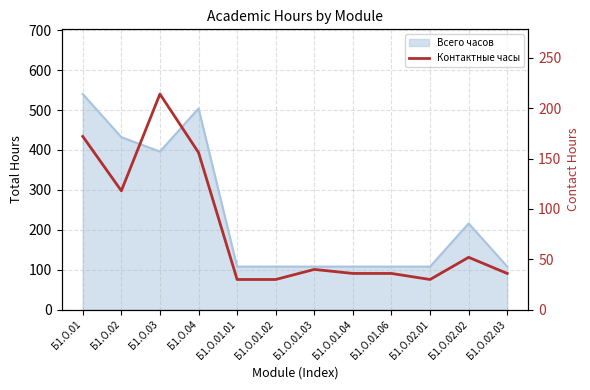

Rank the categories by value from highest to lowest.

Б1.О.03, Б1.О.01, Б1.О.04, Б1.О.02, Б1.О.02.02, Б1.О.01.03, Б1.О.01.04, Б1.О.01.06, Б1.О.02.03, Б1.О.01.01, Б1.О.01.02, Б1.О.02.01